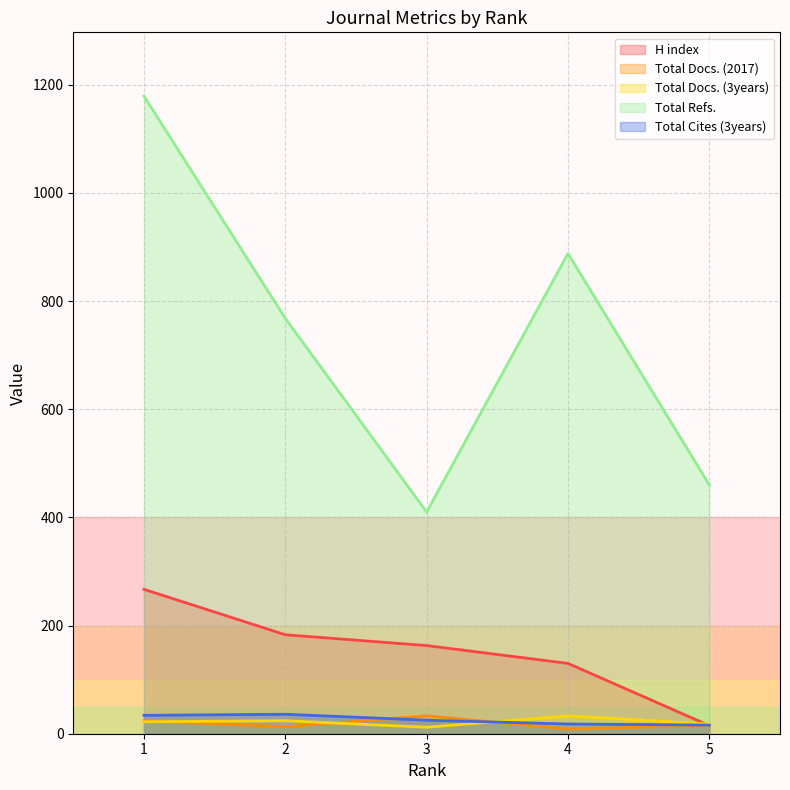

How many lines are shown in the chart?

5